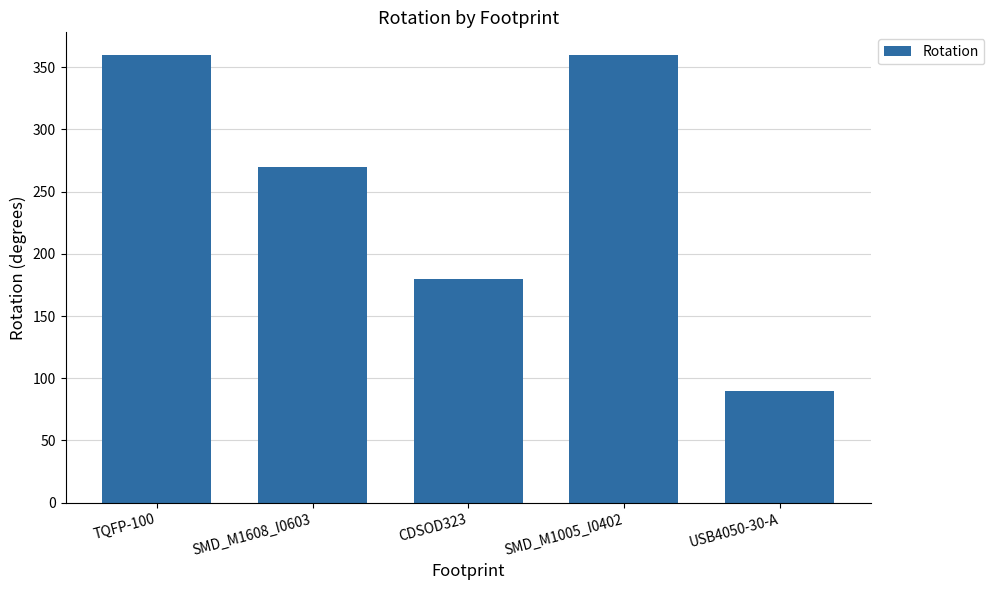

Approximately how many times larger is the value at TQFP-100 compared to SMD_M1608_I0603?

1.3